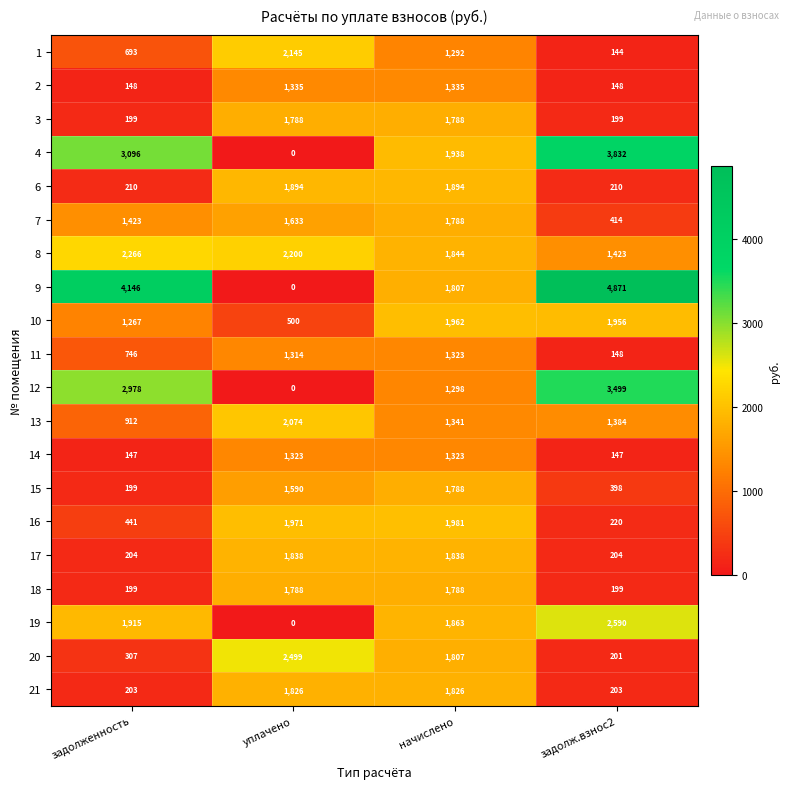

At how many categories does at least one series exceed 1543?

4